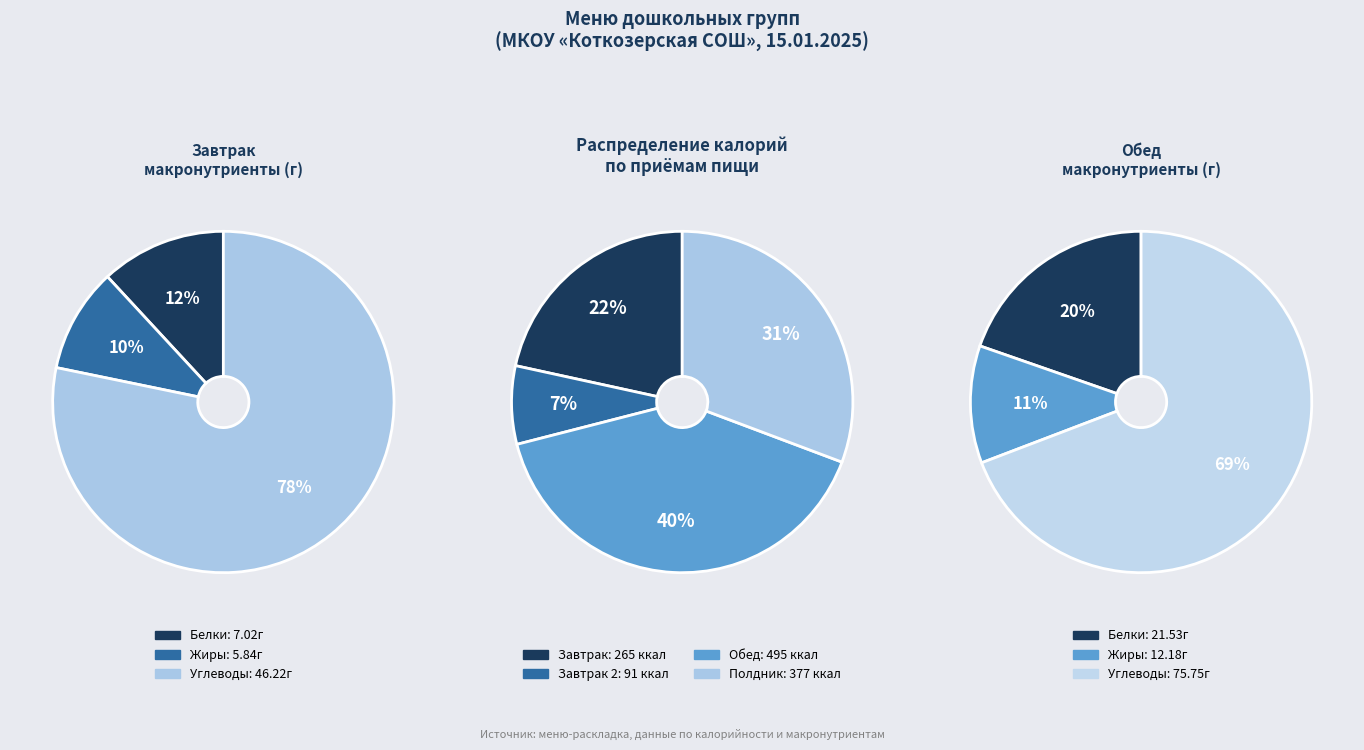

Rank the categories by value from highest to lowest.

Обед, Полдник, Завтрак, Завтрак 2